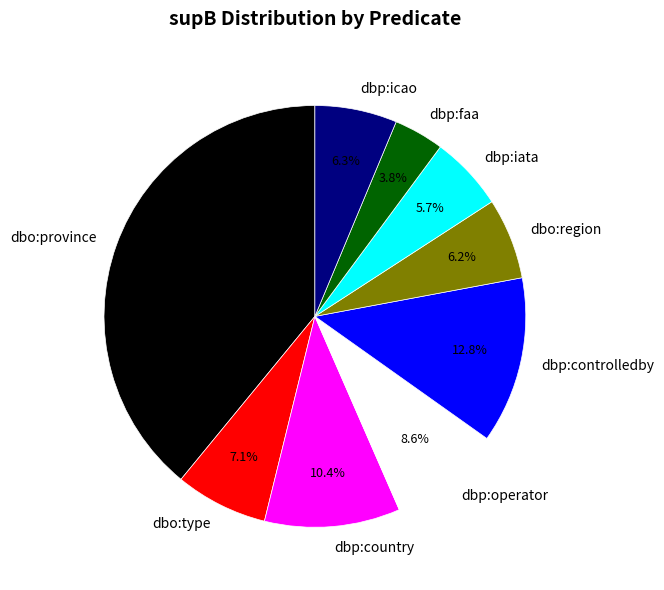

Is dbo:type the majority of the pie?

No